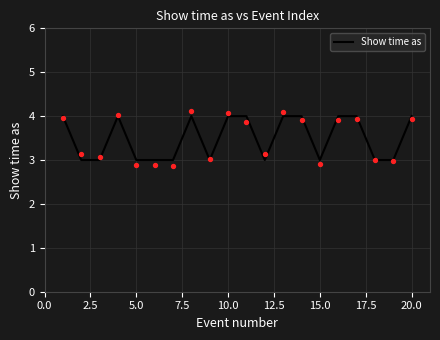

What is the minimum value for Show time as?

3